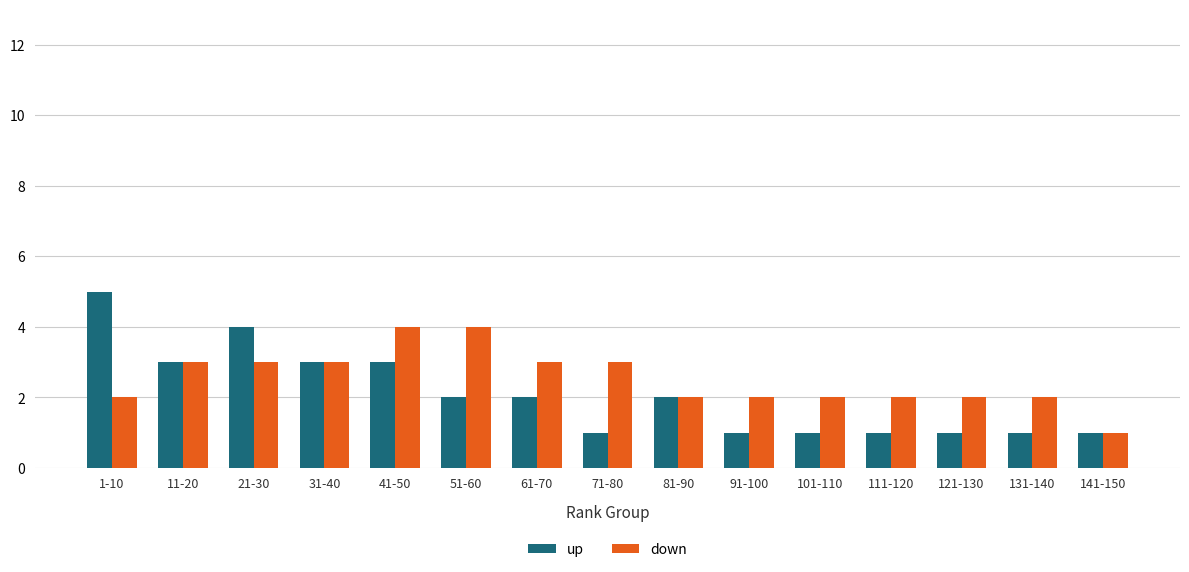

How many values in the up series are below 2?

7